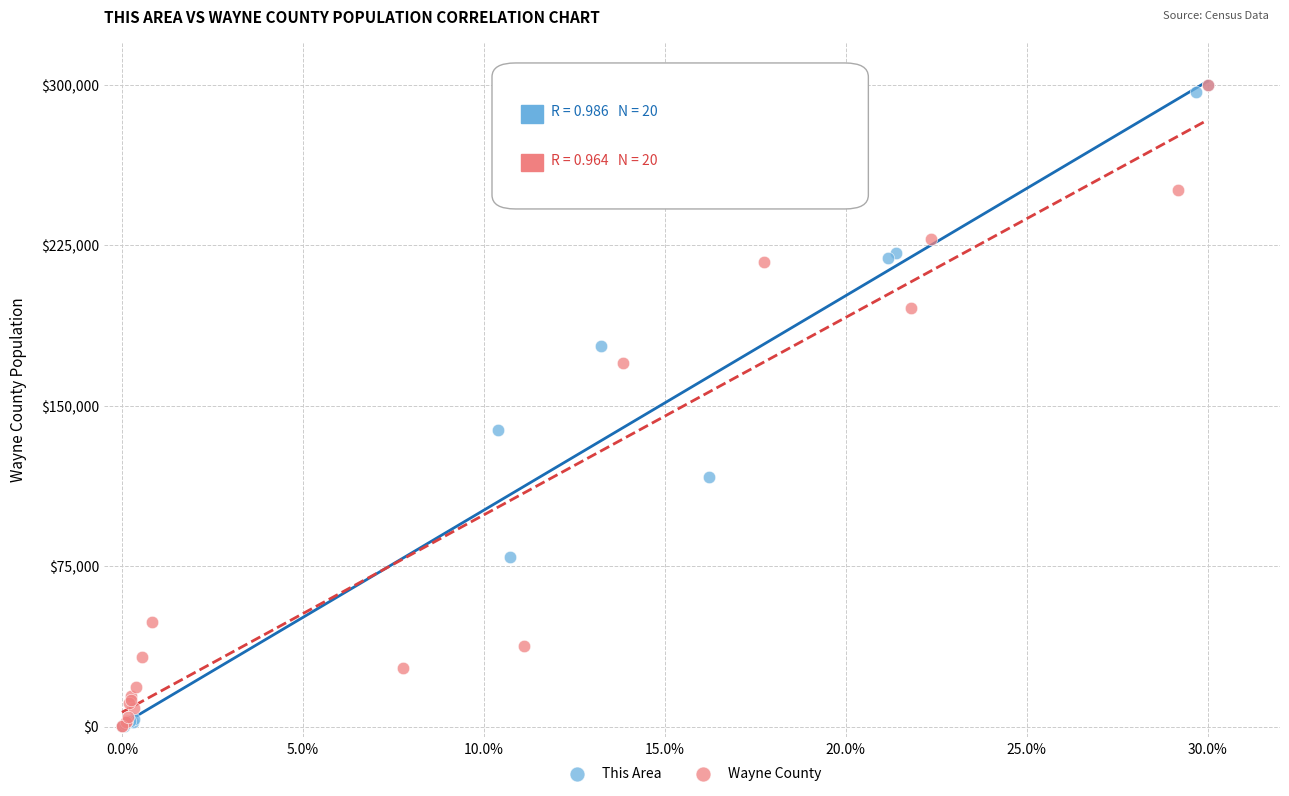

What are all the series names shown in the legend?

This Area, Wayne County